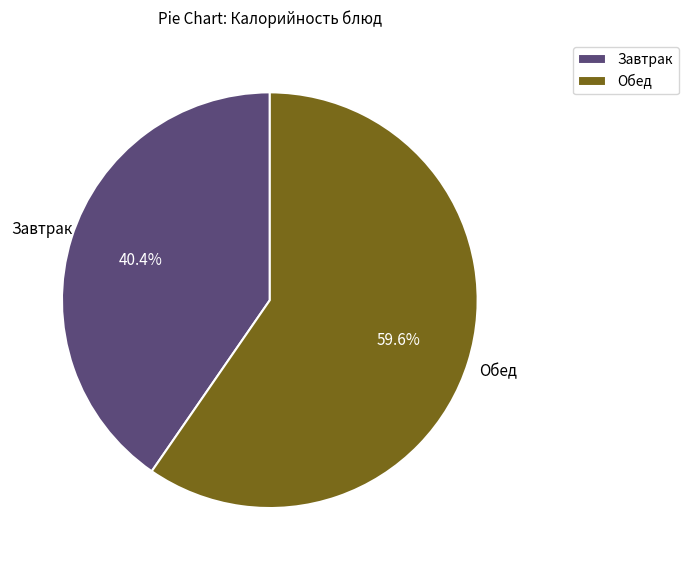

Which slice is the smallest?

Завтрак